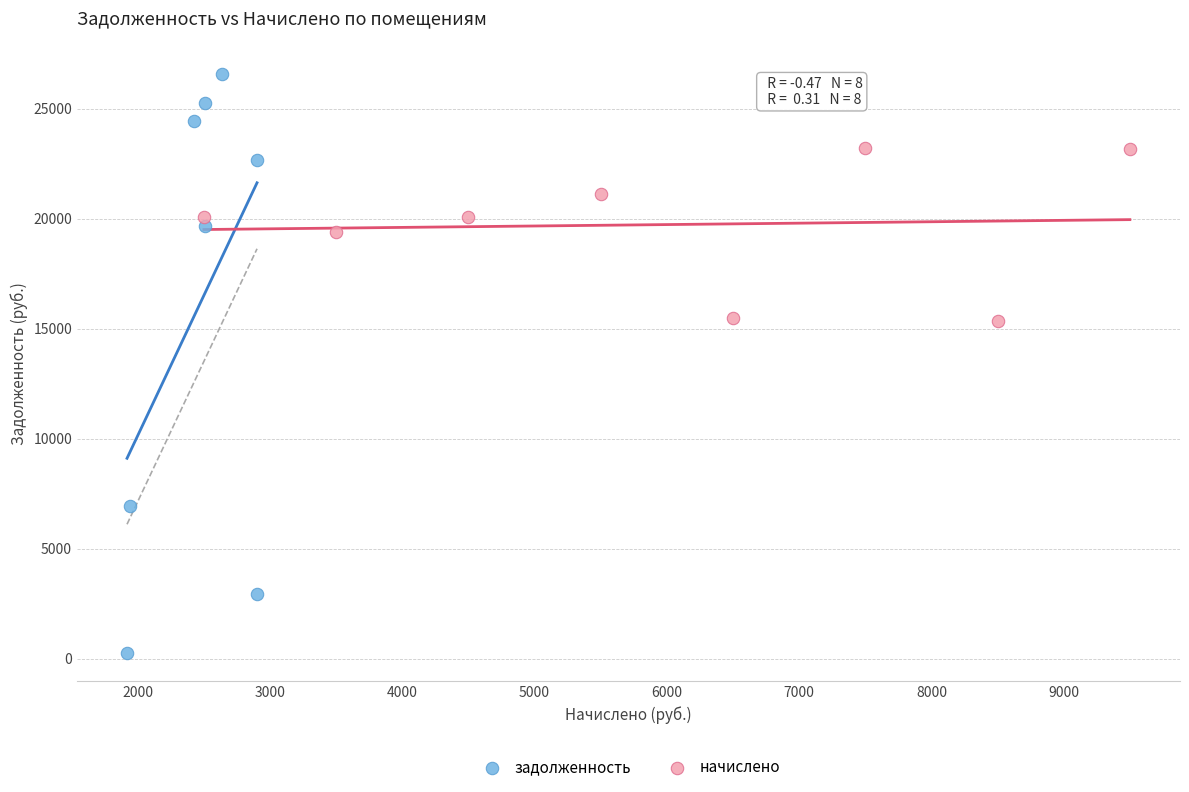

Which series has the widest spread of Y values?

задолженность